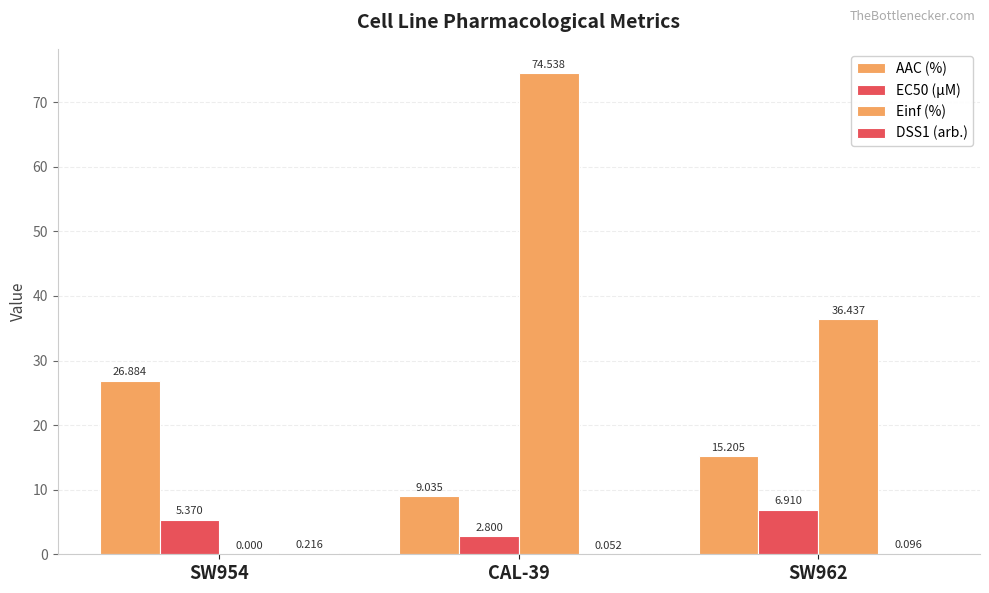

What is the label of the 1st bar from the left?

SW954